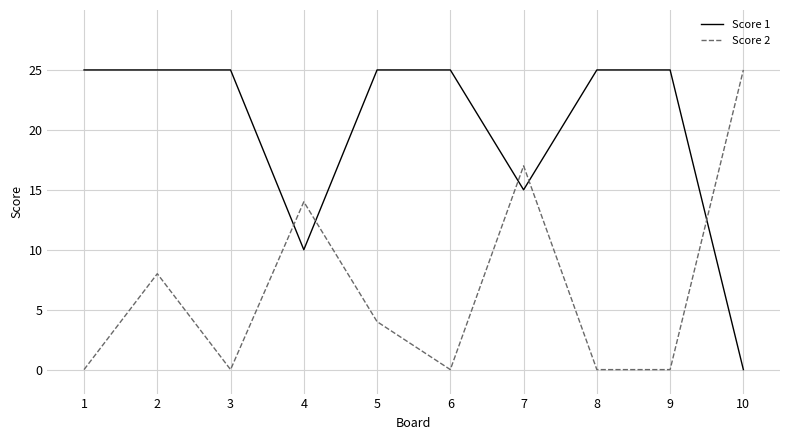

Count the Score 2 values in the range 0 to 14.

8